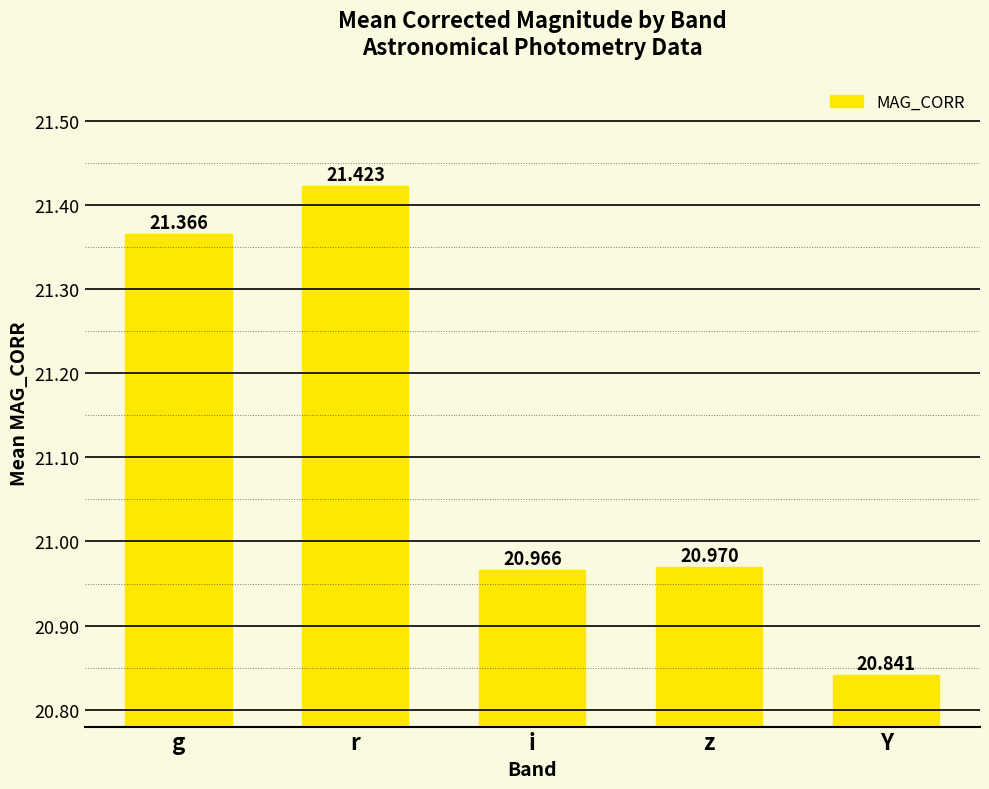

Rank the categories by value from highest to lowest.

r, g, z, i, Y